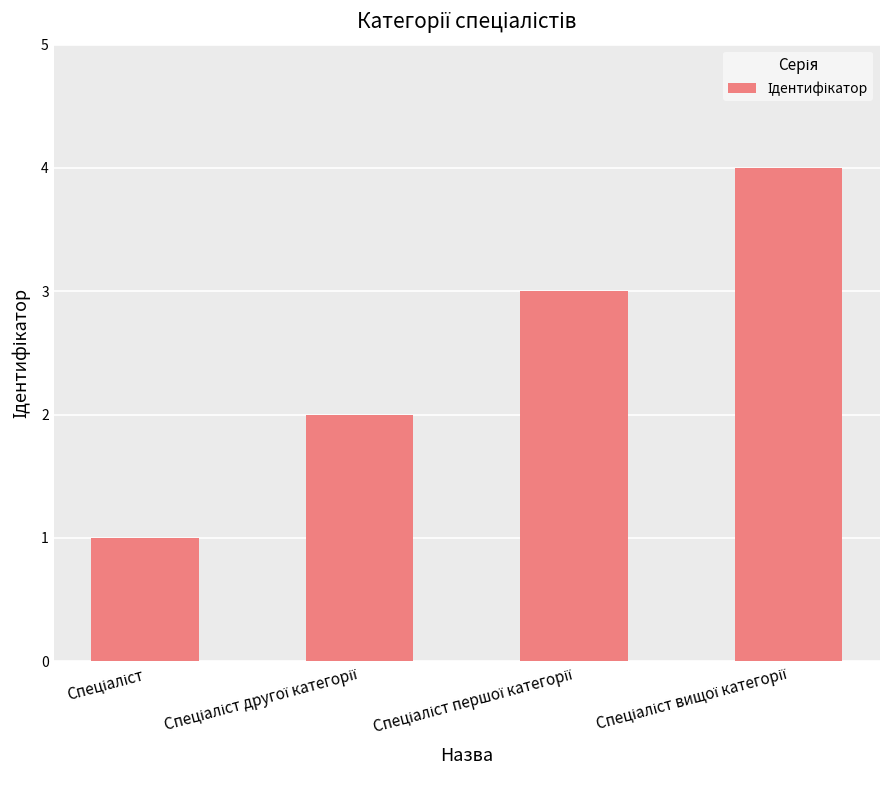

What is the sum of all values?

10